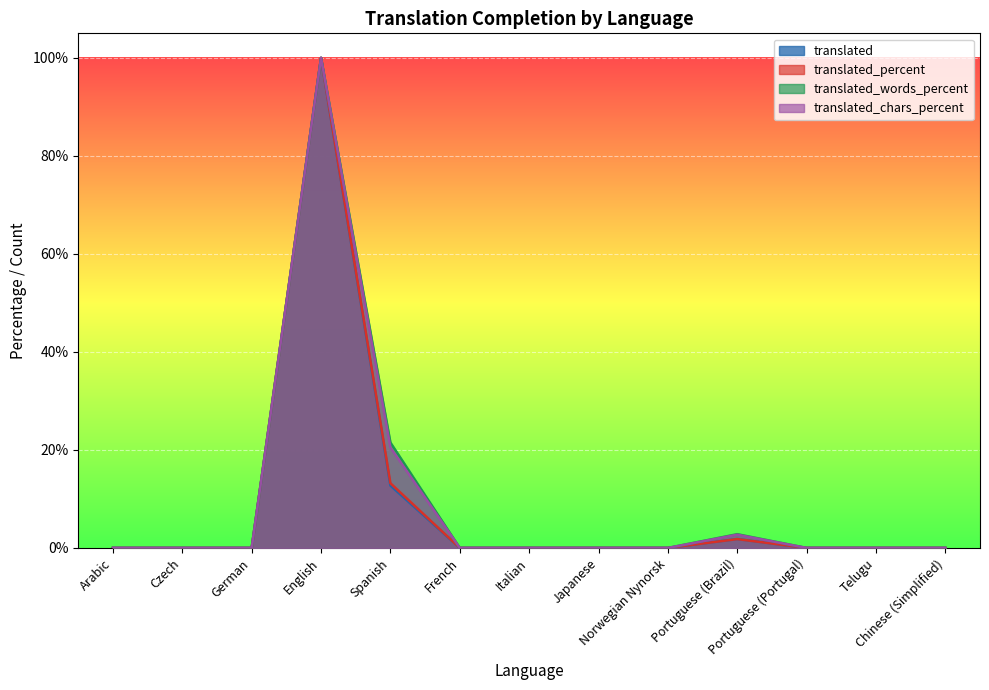

True or false: translated_percent and translated_words_percent intersect in this chart.

False